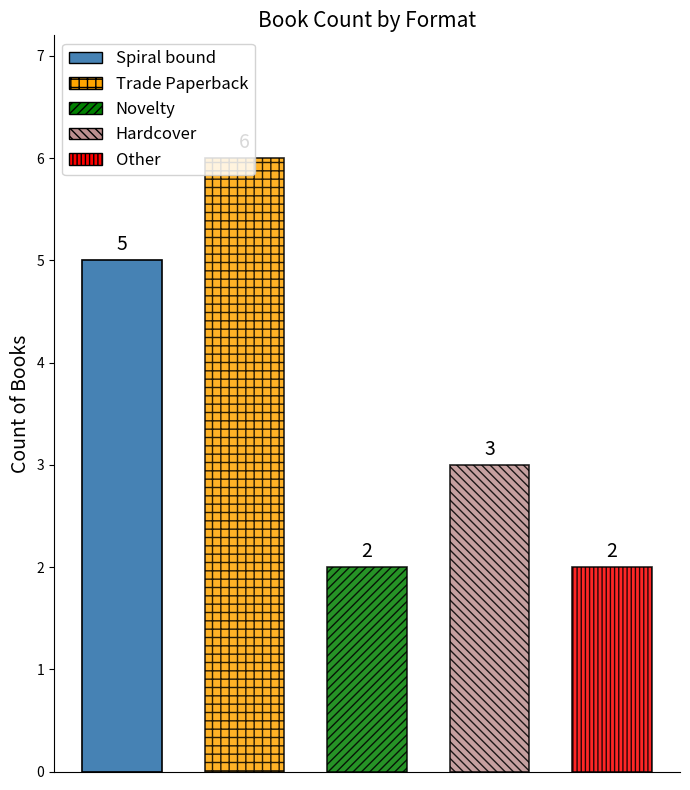

What is the label of the 4th bar from the right?

Trade Paperback